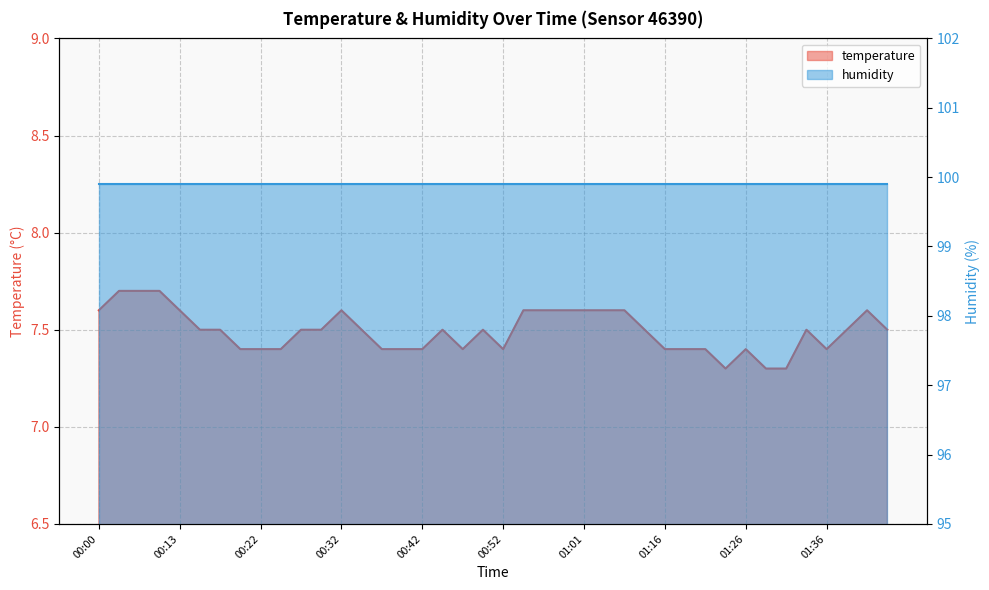

Reading left to right, list all the values displayed in this chart.

00:00=7.6	00:03=7.7	00:05=7.7	00:08=7.7	00:13=7.6	00:15=7.5	00:18=7.5	00:20=7.4	00:22=7.4	00:25=7.4	00:27=7.5	00:30=7.5	00:32=7.6	00:35=7.5	00:37=7.4	00:39=7.4	00:42=7.4	00:44=7.5	00:47=7.4	00:49=7.5	00:52=7.4	00:54=7.6	00:56=7.6	00:59=7.6	01:01=7.6	01:06=7.6	01:09=7.6	01:11=7.5	01:16=7.4	01:19=7.4	01:21=7.4	01:24=7.3	01:26=7.4	01:28=7.3	01:31=7.3	01:33=7.5	01:36=7.4	01:38=7.5	01:41=7.6	01:43=7.5